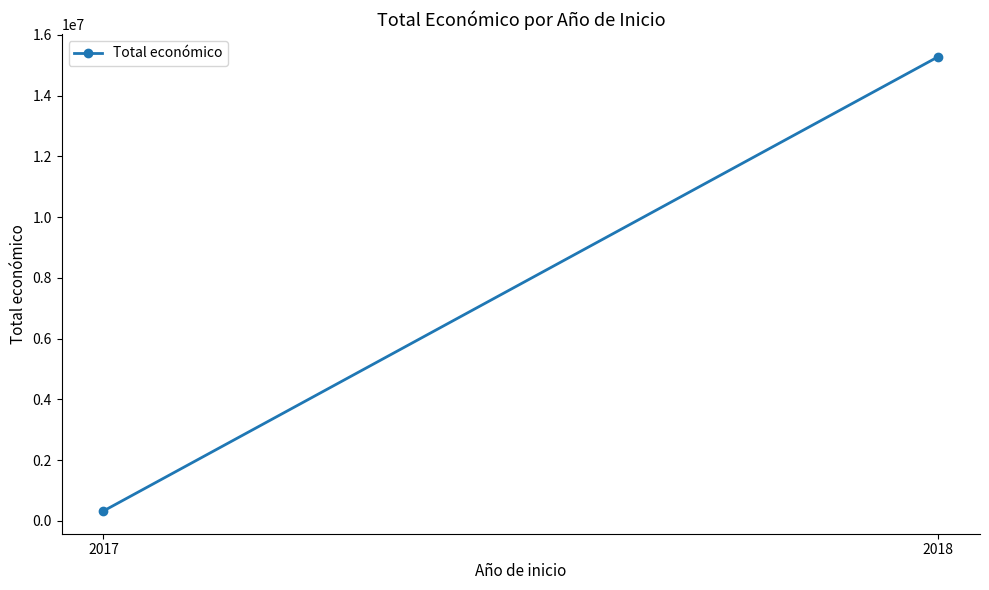

How many distinct data groups are displayed?

1